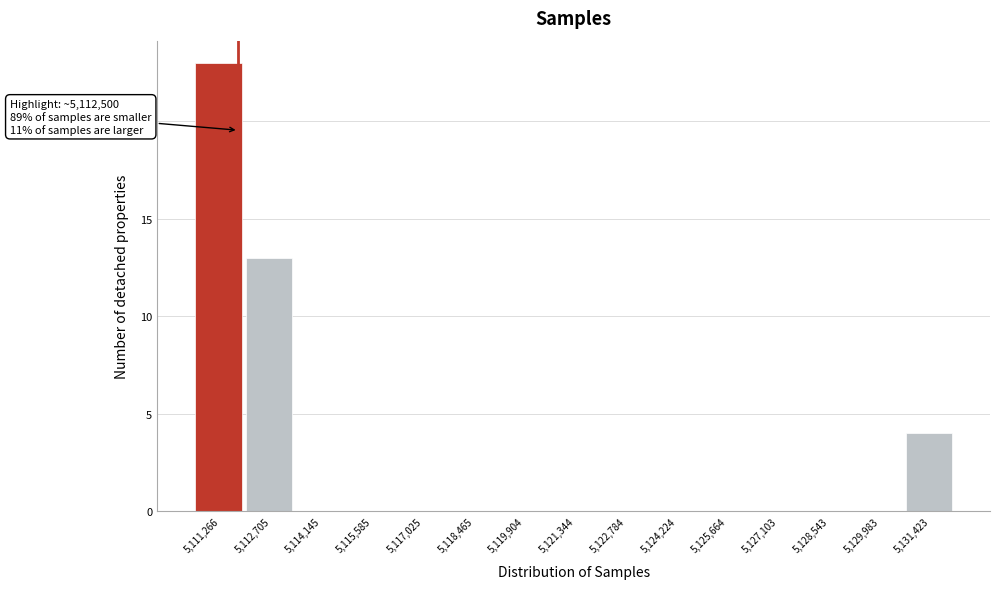

Reading left to right, extract all data points from this chart.

5,111,266=23	5,112,705=13	5,114,145=0	5,115,585=0	5,117,025=0	5,118,465=0	5,119,904=0	5,121,344=0	5,122,784=0	5,124,224=0	5,125,664=0	5,127,103=0	5,128,543=0	5,129,983=0	5,131,423=4